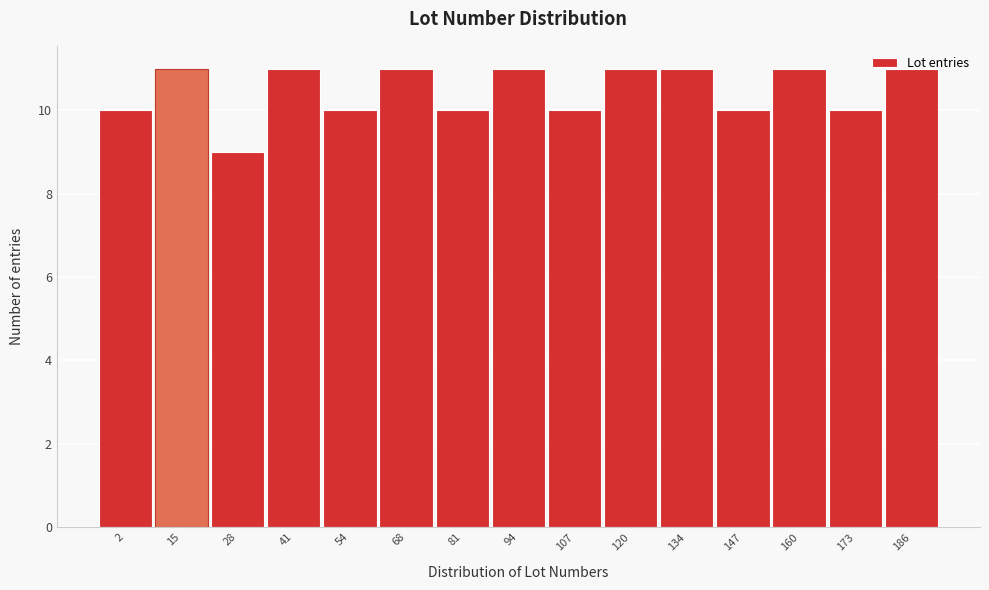

Which category has the lowest value across all series?

28